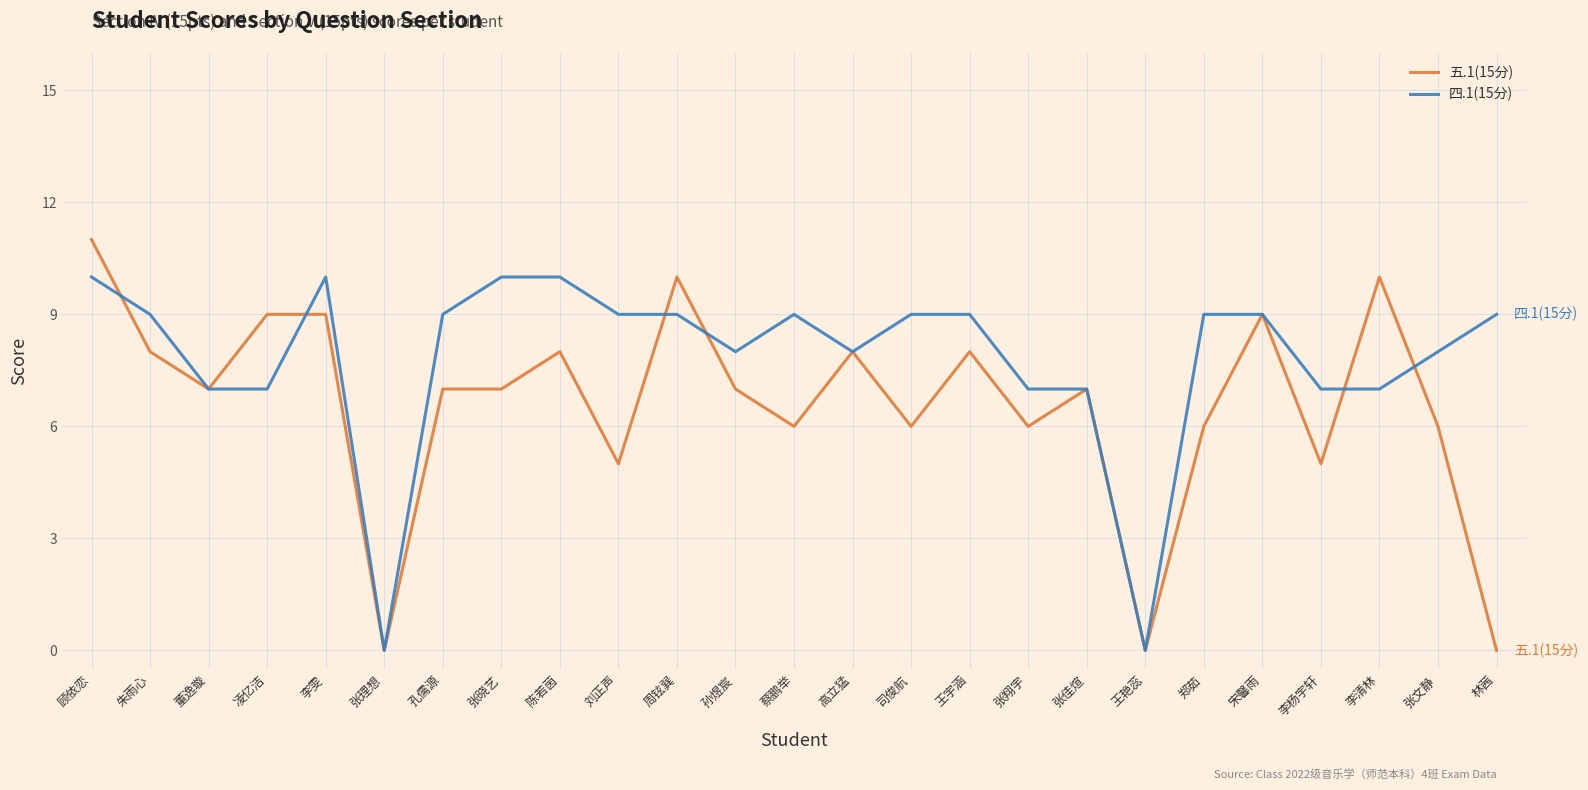

What position from the right is 宋馨雨?

5